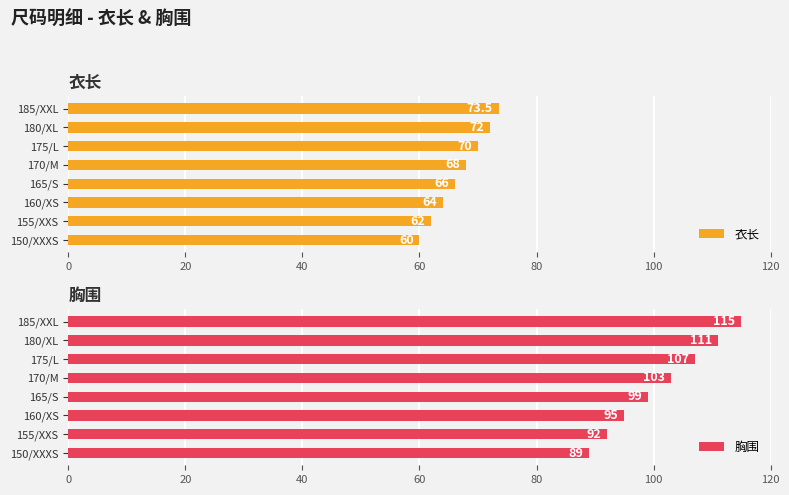

How many 衣长 values are between 64 and 72?

5